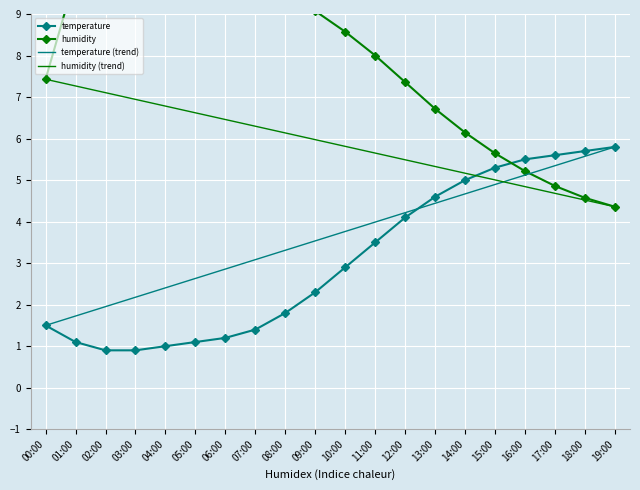

What is the sum of the temperature values at 13:00 and 14:00?

9.6